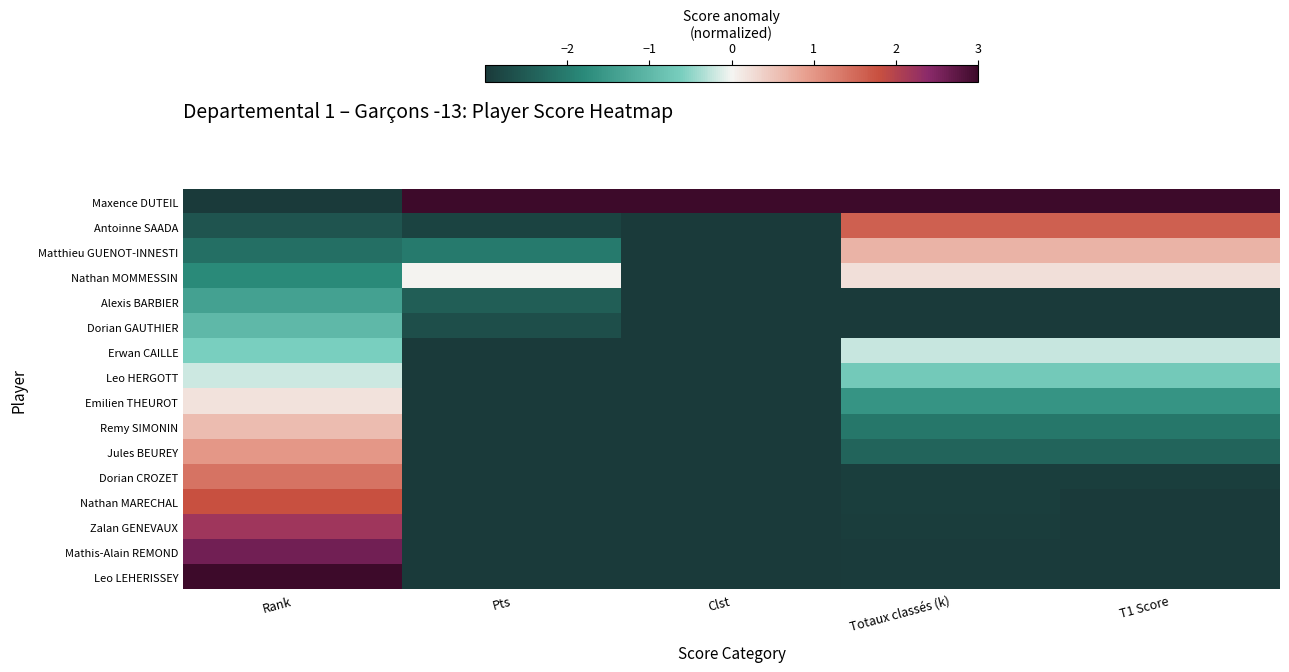

Reading left to right, what are all the values shown in this chart?

Maxence DUTEIL: Rank=-3.0	Pts=3.0	Clst=3.0	Totaux classés (k)=3.0	T1 Score=3.0
Antoinne SAADA: Rank=-2.6	Pts=-2.8	Clst=-3.0	Totaux classés (k)=1.6	T1 Score=1.6
Matthieu GUENOT-INNESTI: Rank=-2.2	Pts=-2.0	Clst=-3.0	Totaux classés (k)=0.7	T1 Score=0.7
Nathan MOMMESSIN: Rank=-1.8	Pts=0.0	Clst=-3.0	Totaux classés (k)=0.2	T1 Score=0.2
Alexis BARBIER: Rank=-1.4	Pts=-2.5	Clst=-3.0	Totaux classés (k)=-3.0	T1 Score=-3.0
Dorian GAUTHIER: Rank=-1.0	Pts=-2.7	Clst=-3.0	Totaux classés (k)=-3.0	T1 Score=-3.0
Erwan CAILLE: Rank=-0.6	Pts=-3.0	Clst=-3.0	Totaux classés (k)=-0.2	T1 Score=-0.2
Leo HERGOTT: Rank=-0.2	Pts=-3.0	Clst=-3.0	Totaux classés (k)=-0.7	T1 Score=-0.7
Emilien THEUROT: Rank=0.2	Pts=-3.0	Clst=-3.0	Totaux classés (k)=-1.6	T1 Score=-1.6
Remy SIMONIN: Rank=0.6	Pts=-3.0	Clst=-3.0	Totaux classés (k)=-2.1	T1 Score=-2.1
Jules BEUREY: Rank=1.0	Pts=-3.0	Clst=-3.0	Totaux classés (k)=-2.4	T1 Score=-2.4
Dorian CROZET: Rank=1.4	Pts=-3.0	Clst=-3.0	Totaux classés (k)=-2.9	T1 Score=-2.9
Nathan MARECHAL: Rank=1.8	Pts=-3.0	Clst=-3.0	Totaux classés (k)=-2.9	T1 Score=-3.0
Zalan GENEVAUX: Rank=2.2	Pts=-3.0	Clst=-3.0	Totaux classés (k)=-2.9	T1 Score=-3.0
Mathis-Alain REMOND: Rank=2.6	Pts=-3.0	Clst=-3.0	Totaux classés (k)=-3.0	T1 Score=-3.0
Leo LEHERISSEY: Rank=3.0	Pts=-3.0	Clst=-3.0	Totaux classés (k)=-3.0	T1 Score=-3.0